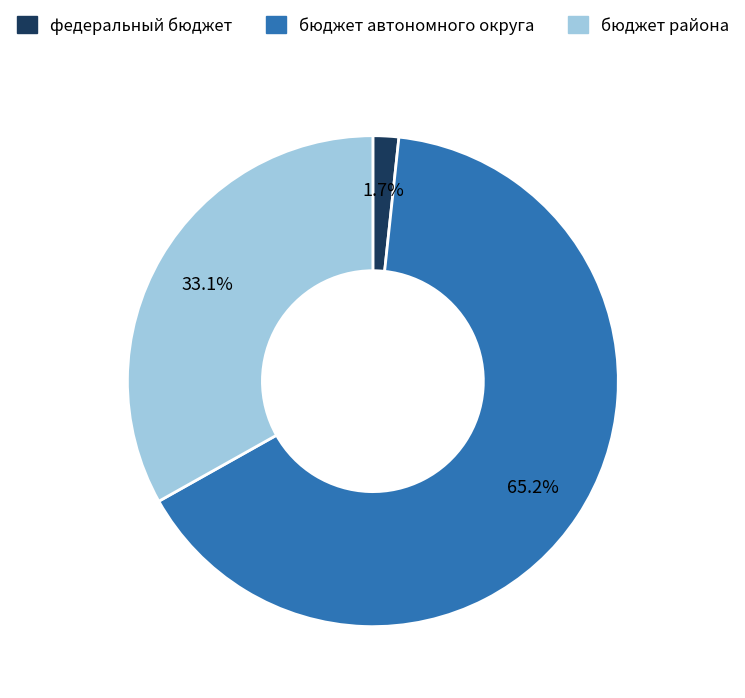

The бюджет автономного округа slice represents 71% of the pie. True or false?

False